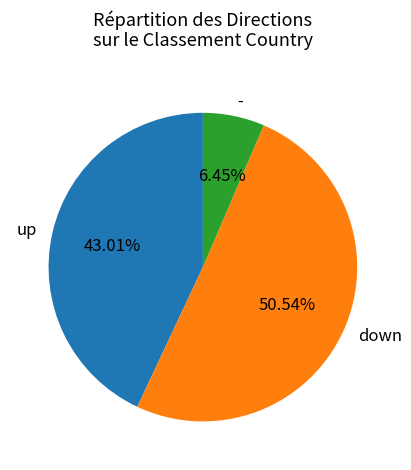

True or false: up accounts for 36% of the total.

False